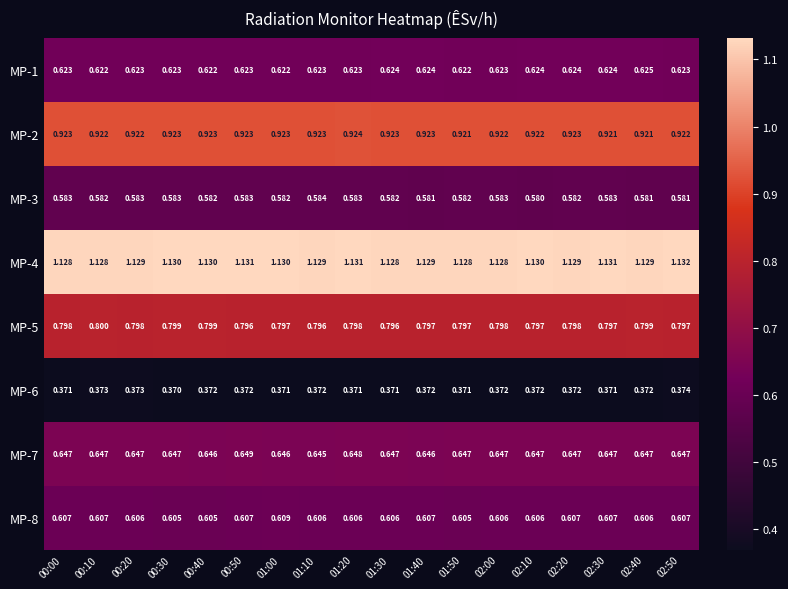

Which series has the largest total across all categories?

MP-4